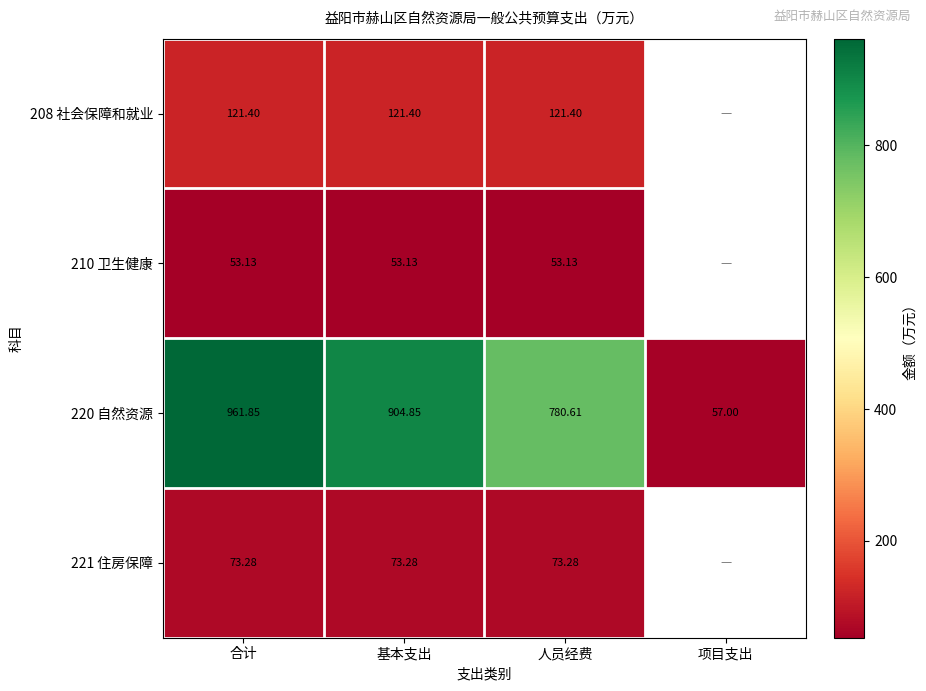

What is the total value across all series at 人员经费?

1028.4